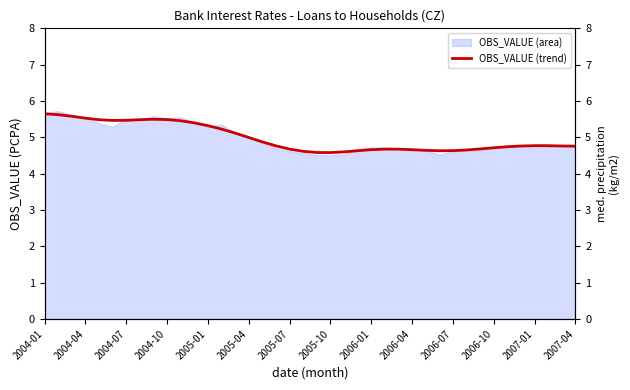

Where is the data nearest to the value 5?

2005-04